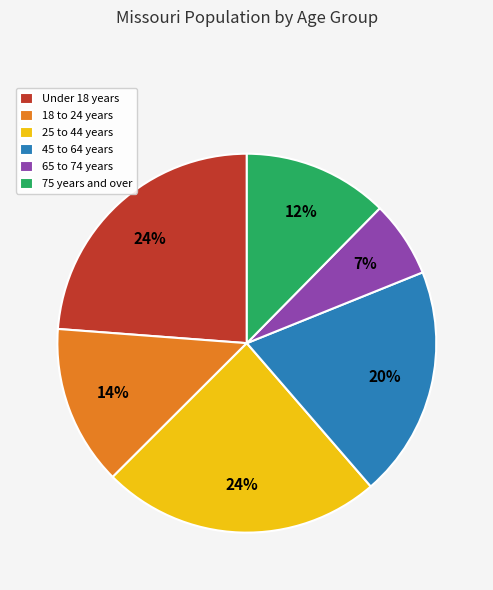

Between 45 to 64 years and Under 18 years, which is larger?

Under 18 years